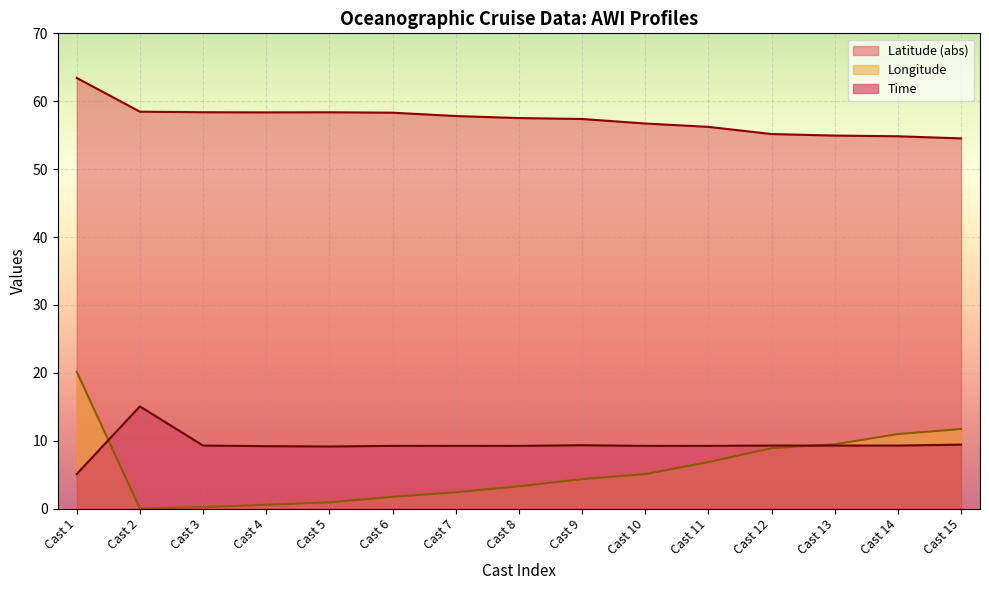

The Longitude series shows 1.6 at Cast 10. True or false?

False